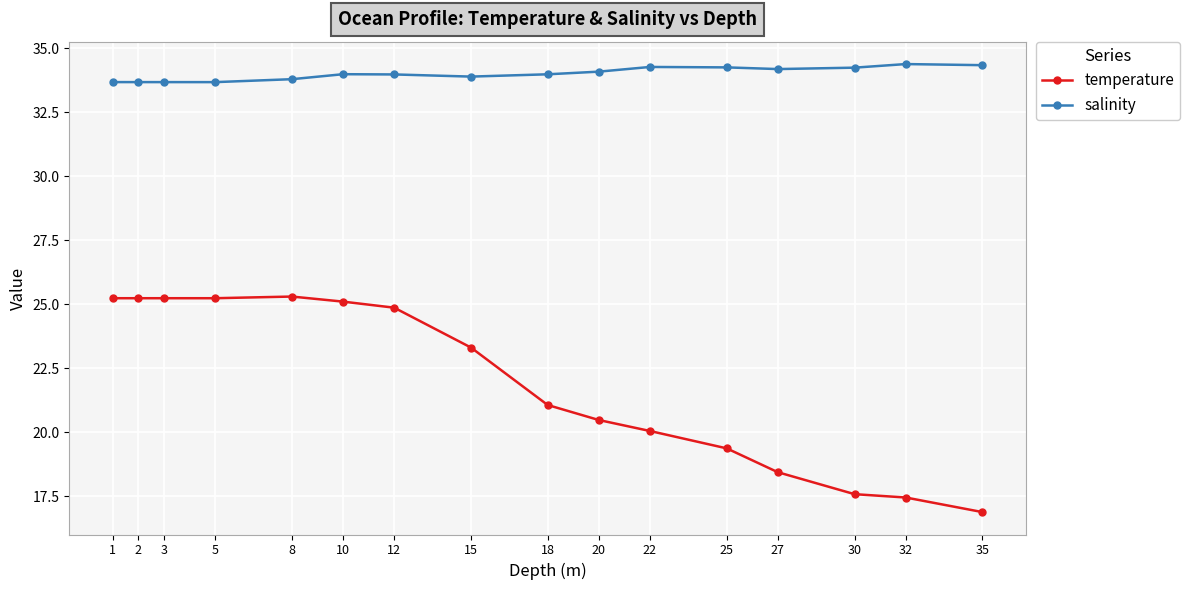

The value of temperature at 1 is 25.2. True or false?

True